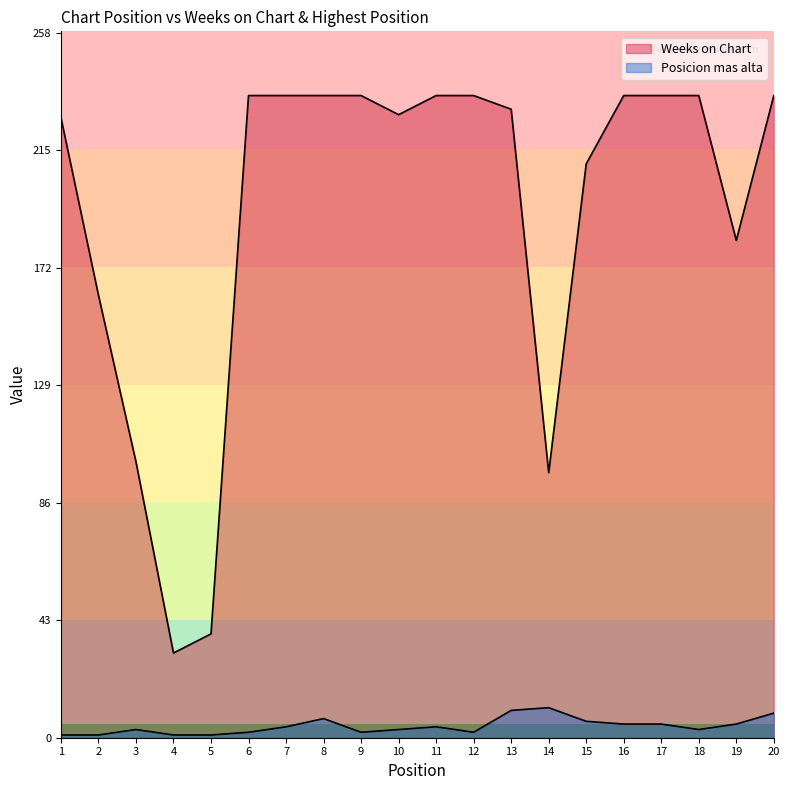

Reading left to right, list all the values displayed in this chart.

Weeks on Chart: 227	162	101	31	38	235	235	235	235	228	235	235	230	97	210	235	235	235	182	235
Posicion mas alta: 1	1	3	1	1	2	4	7	2	3	4	2	10	11	6	5	5	3	5	9